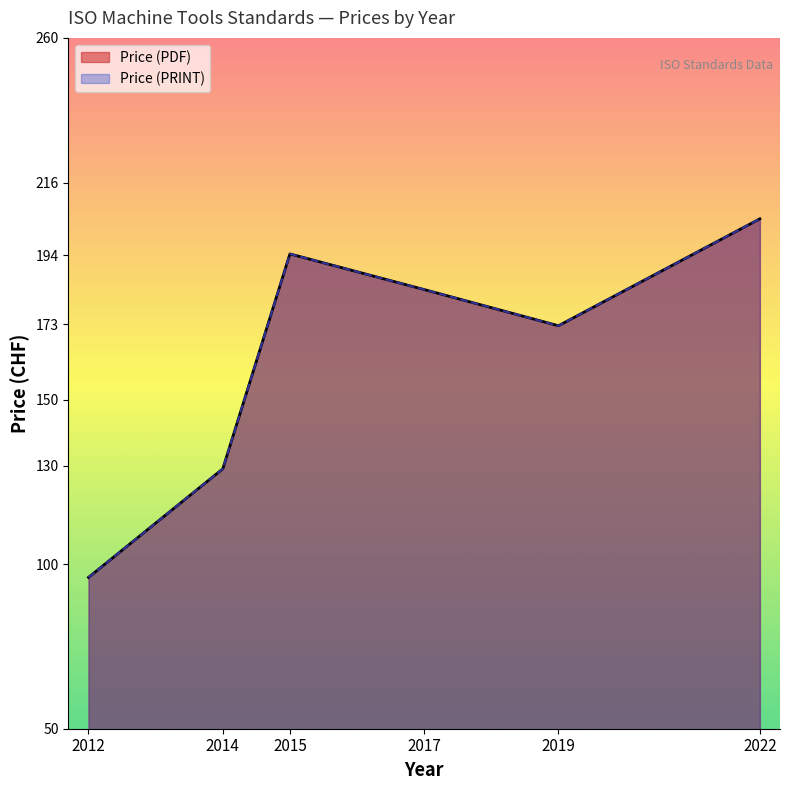

Between 2015 and 2022, which series saw the biggest shift?

Price (PDF)